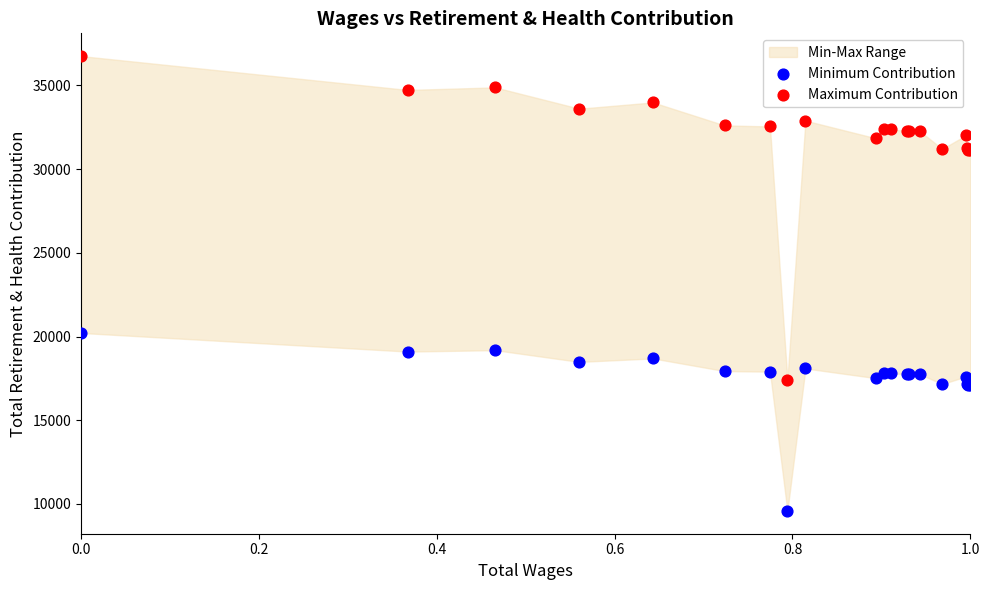

Which series contains the lowest Y value?

Minimum Contribution